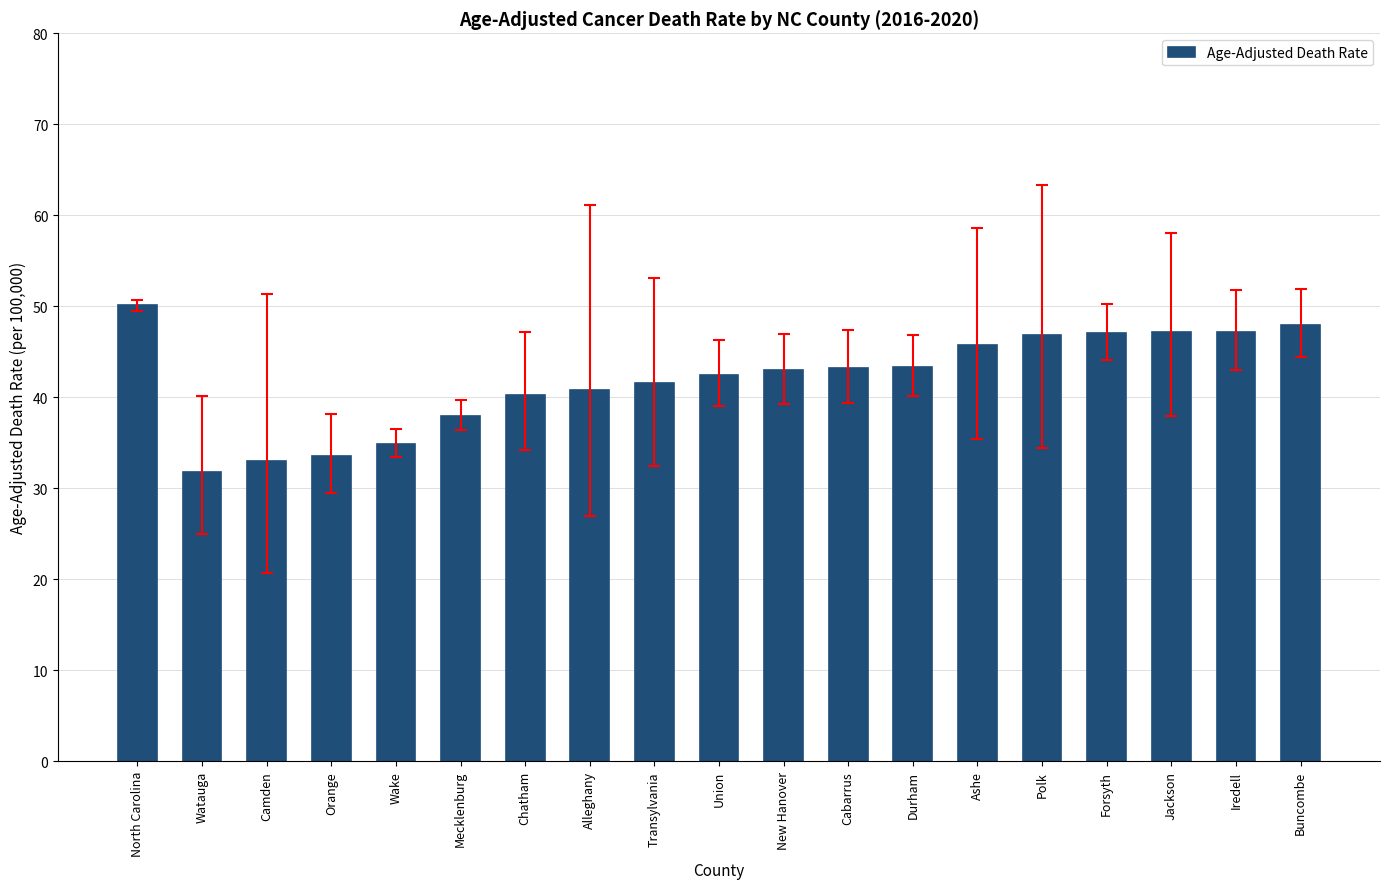

What is the sum of all values?

798.2